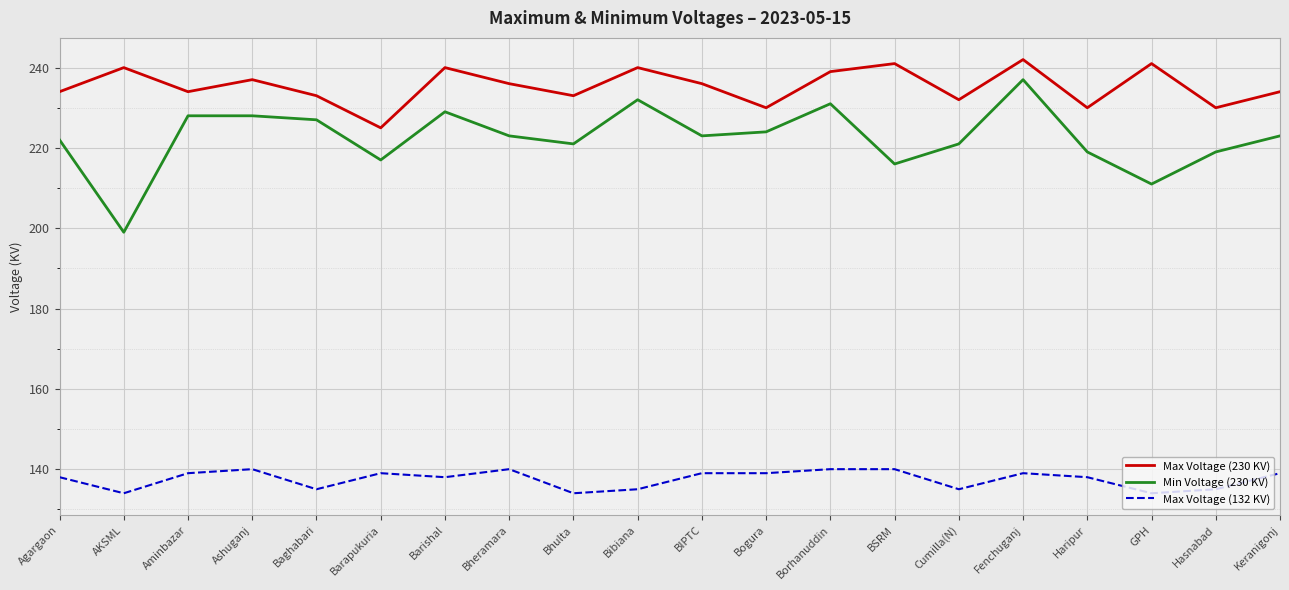

True or false: Min Voltage (230 KV) and Max Voltage (230 KV) intersect in this chart.

False